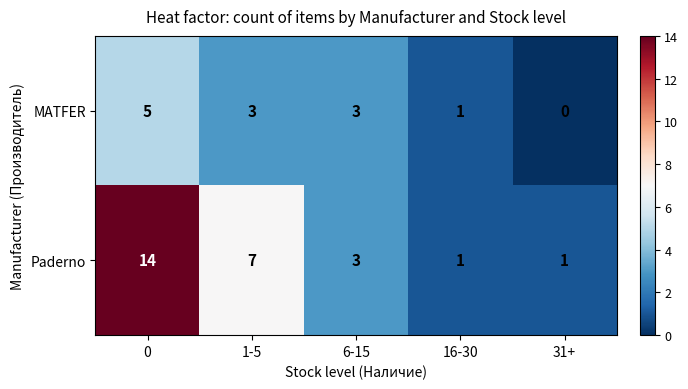

What is the approximate value of Paderno at 1-5?

7